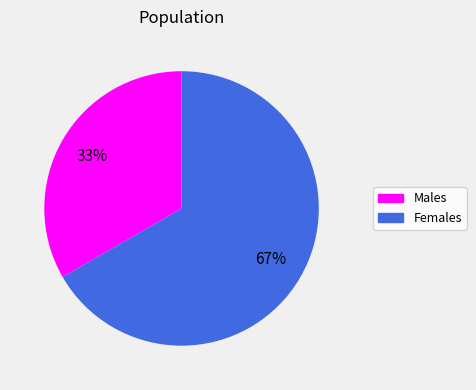

To the nearest percent, what is the average slice percentage?

50%